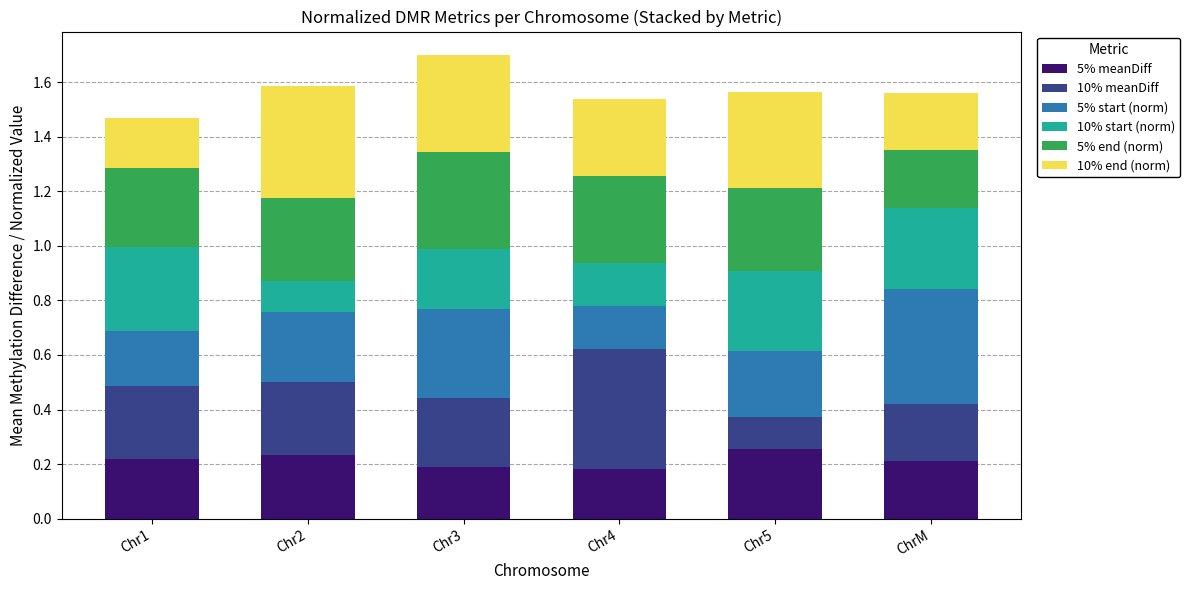

What is the total value across all series at Chr4?

1.5